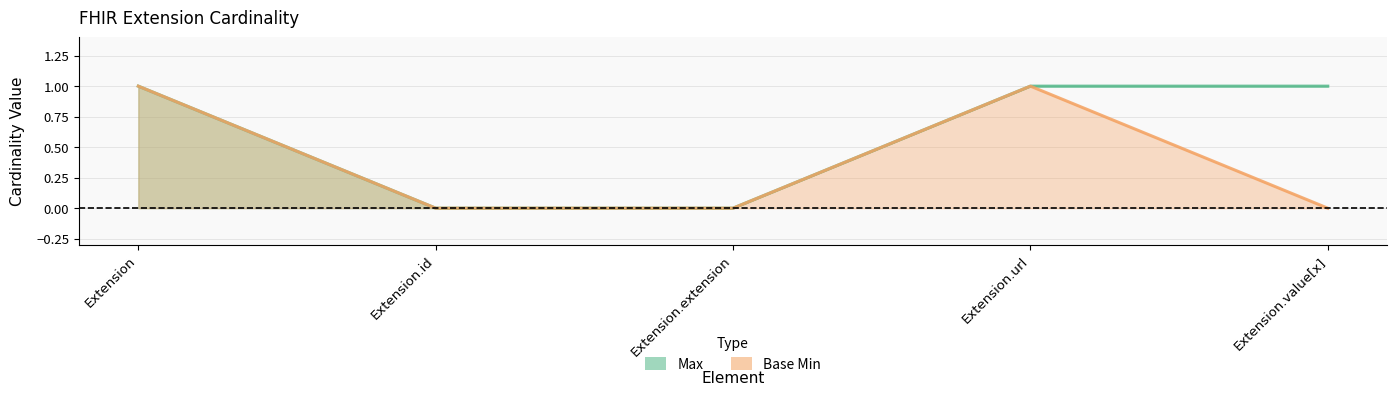

At Extension.extension, list the series in order from largest to smallest.

Max, Base Min